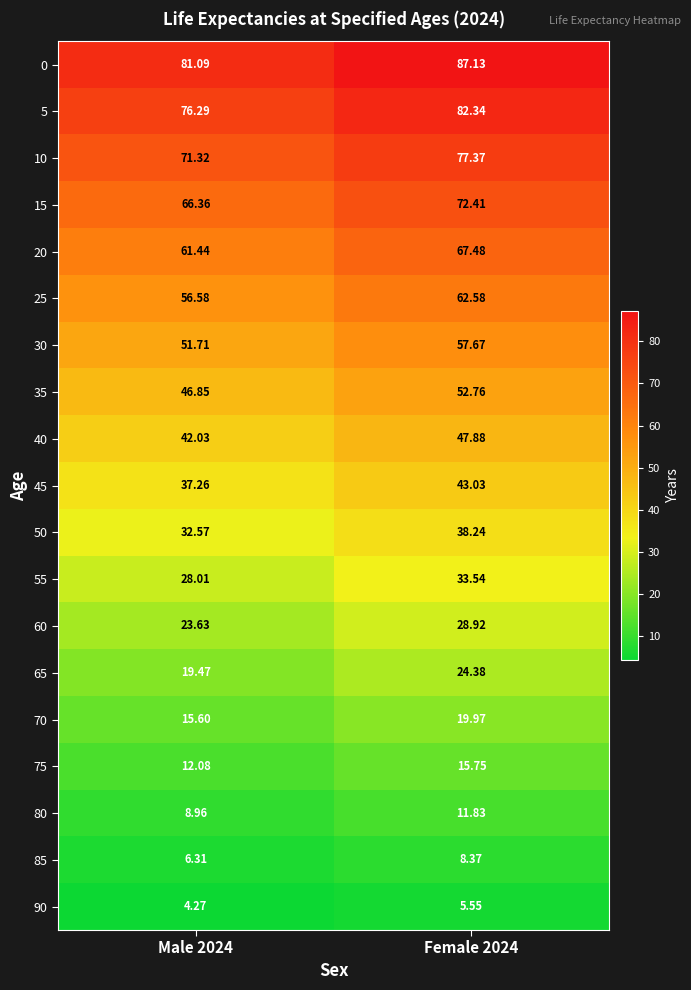

How many values in the 20 series are below 67?

1